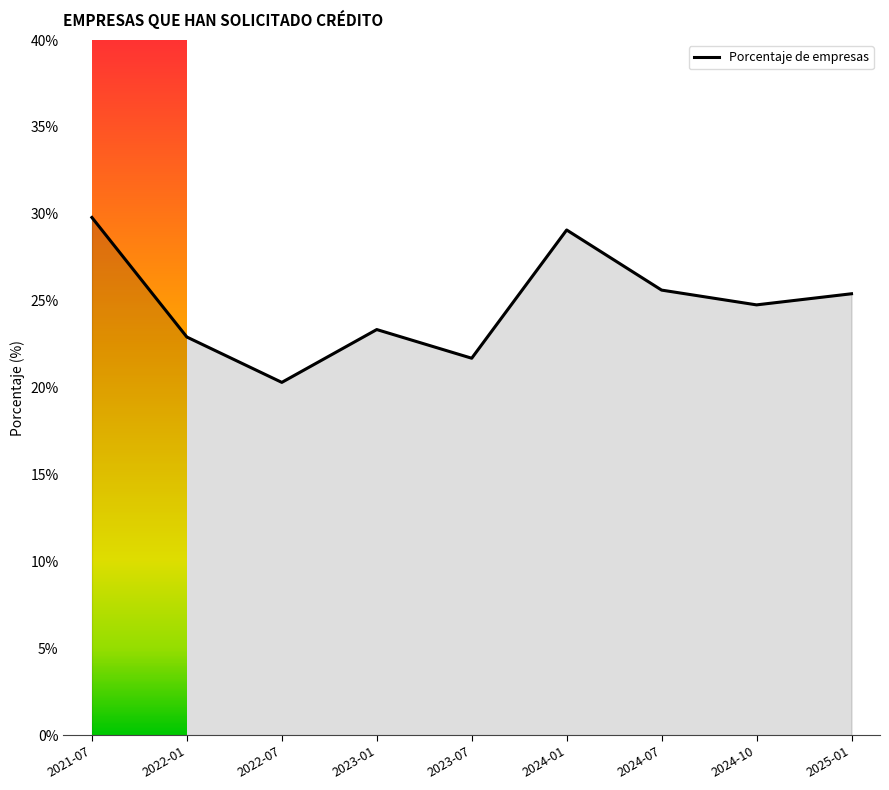

How many lines are shown in the chart?

1